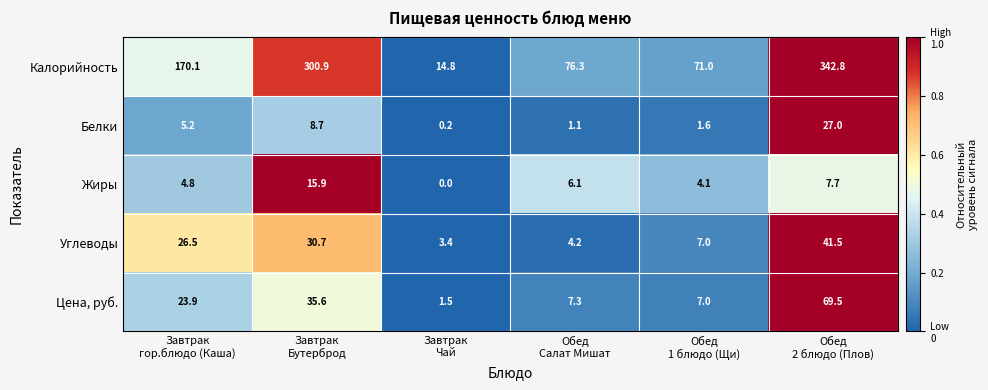

What is the maximum value for Калорийность?

342.8